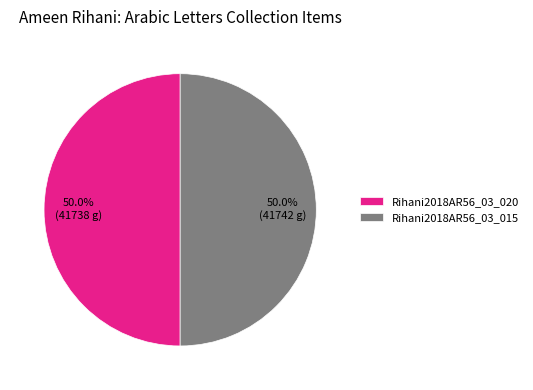

What is the ratio of the value at Rihani2018AR56_03_020 to the value at Rihani2018AR56_03_015?

1.0